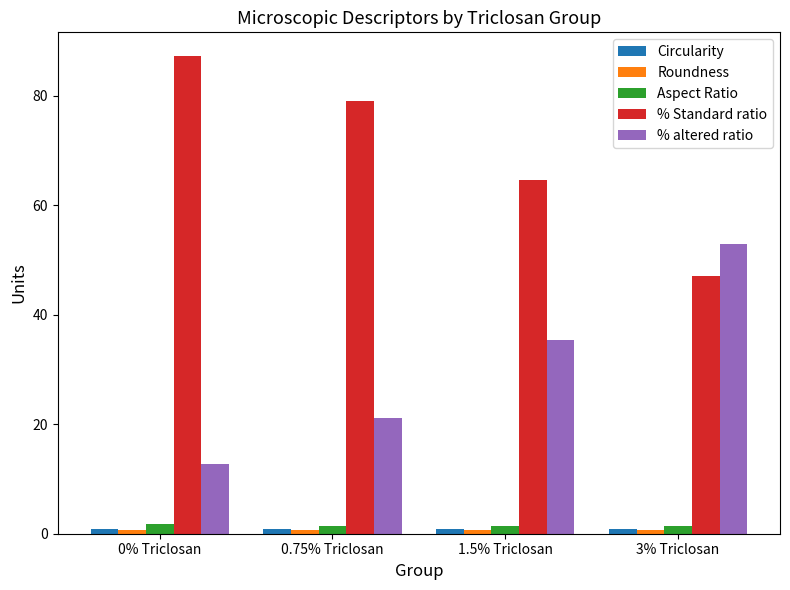

Which series has the largest total across all categories?

% Standard ratio